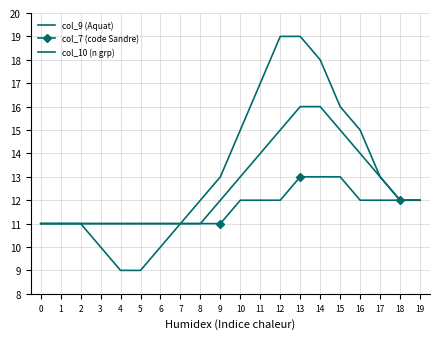

List the series in order of their overall mean, highest first.

col_9 (Aquat), col_10 (n grp), col_7 (code Sandre)